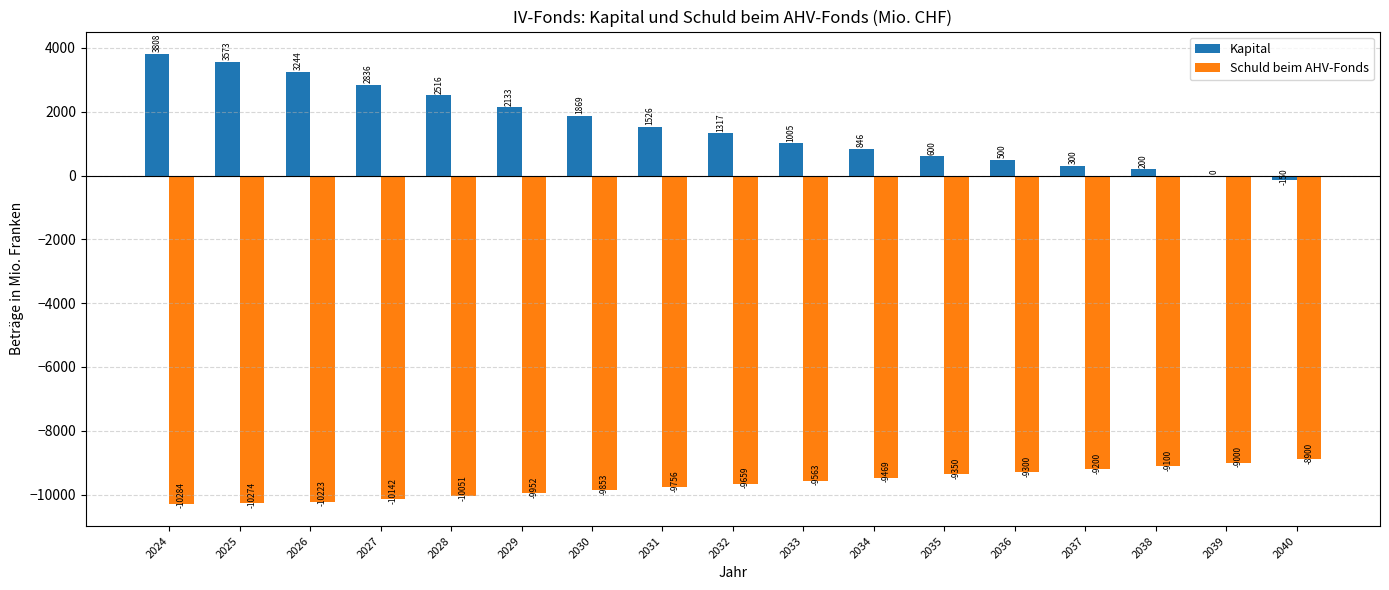

Which series has the largest range (max minus min)?

Kapital